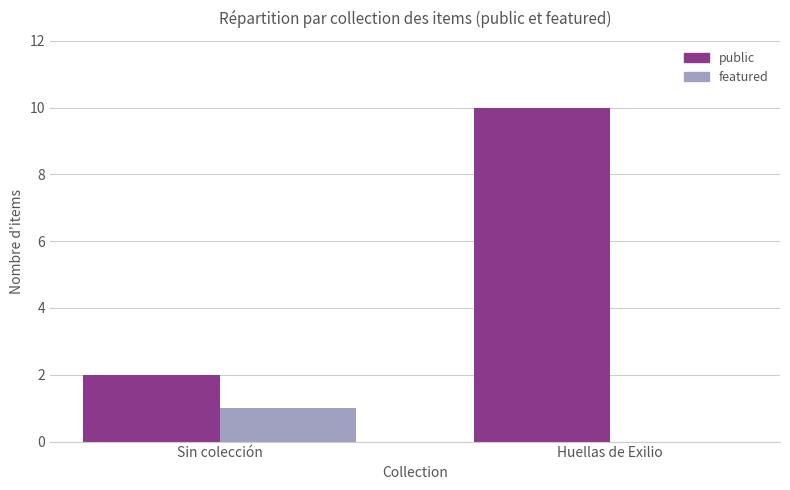

Which series changed the most between Sin colección and Huellas de Exilio?

public